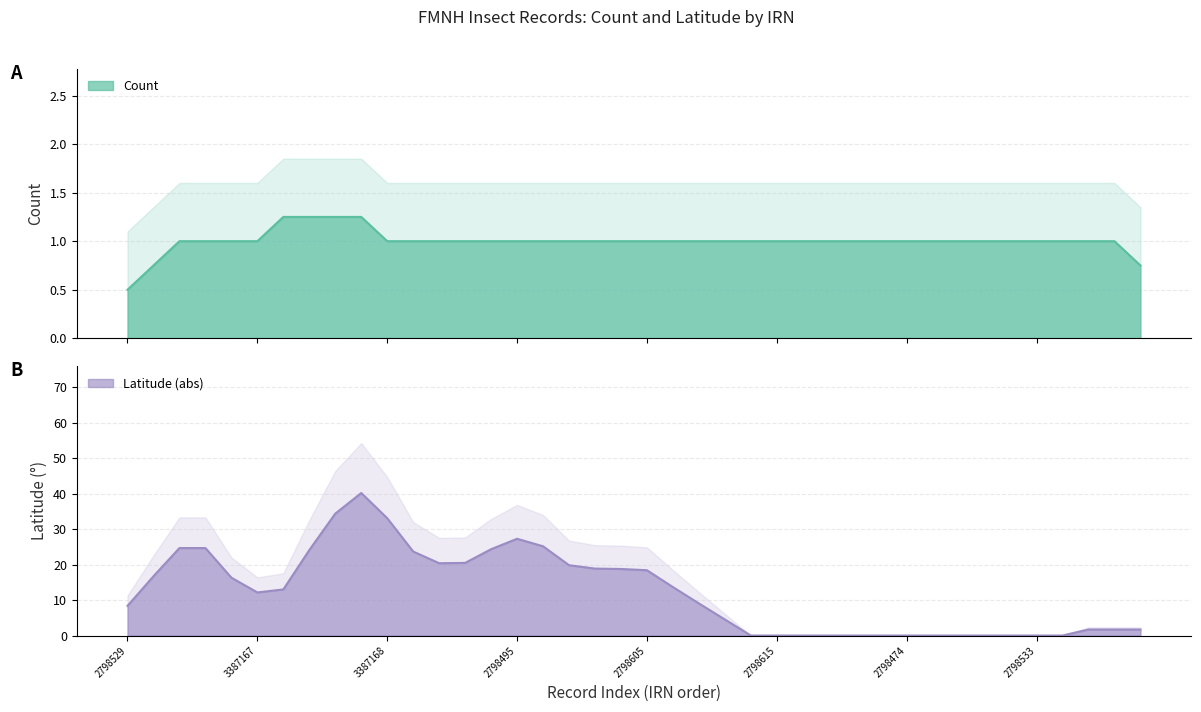

True or false: Latitude and Count cross at least once.

True